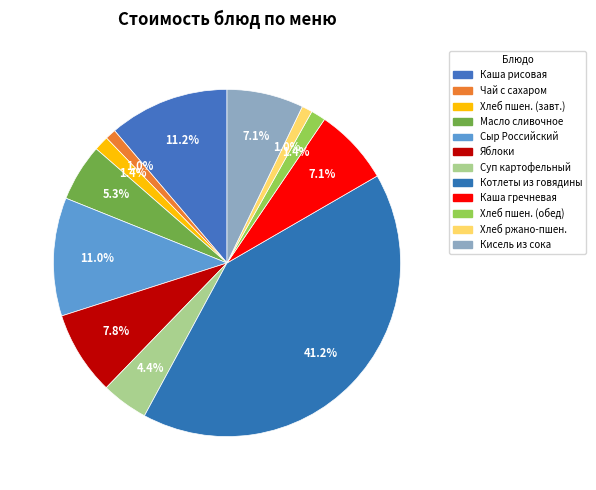

Rank the categories by value from lowest to highest.

Хлеб ржано-пшеничный, Чай с сахаром, Хлеб пшеничный (завтрак), Хлеб пшеничный (обед), Суп картофельный с макаронными изделиями, Масло сливочное, Кисель из сока, Каша гречневая рассыпчатая с маслом, Яблоки свежие, Сыр Российский, Каша вязкая молочная из риса с маслом, Котлеты из говядины